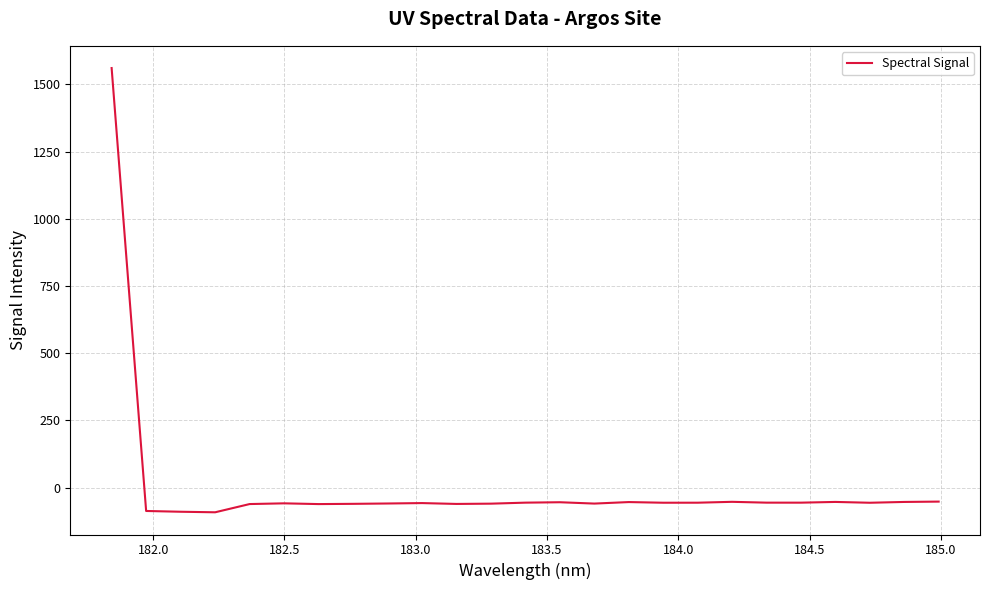

What is the difference between the maximum and minimum values?

1652.9